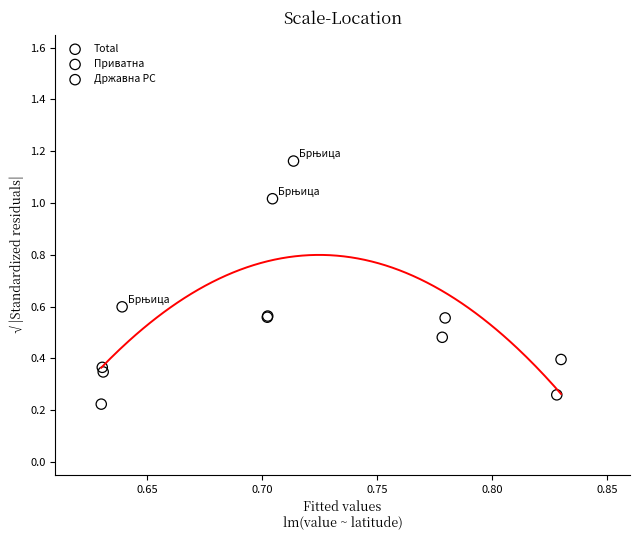

Which series contains the lowest Y value?

Државна РС